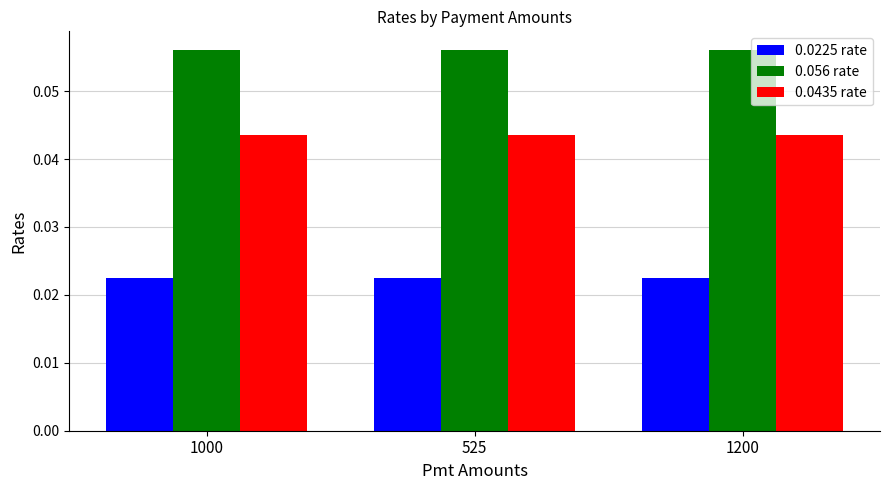

List the series in order of their overall mean, lowest first.

0.0225 rate, 0.0435 rate, 0.056 rate